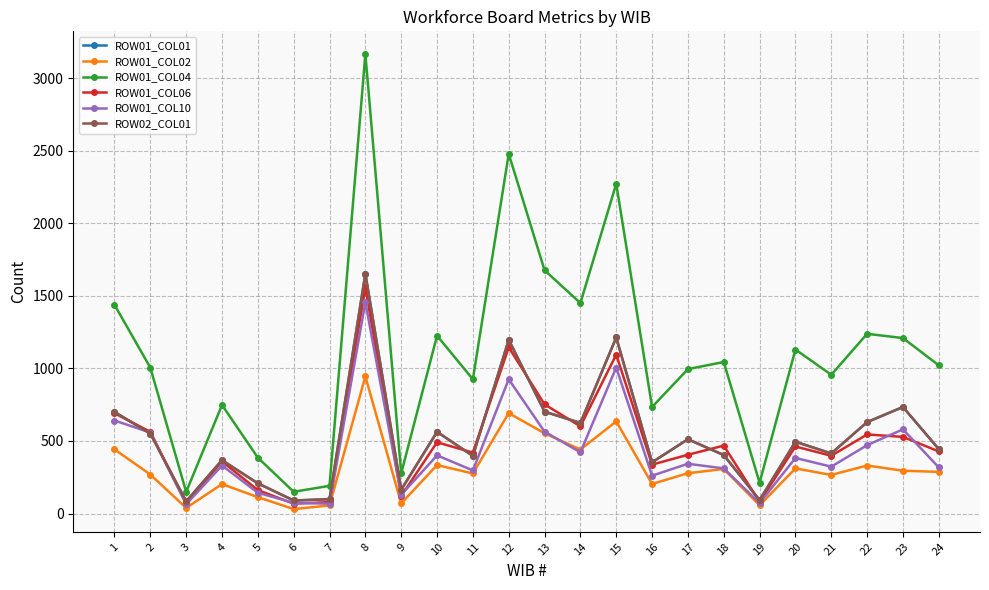

Is this an area chart (filled region under the line)?

No